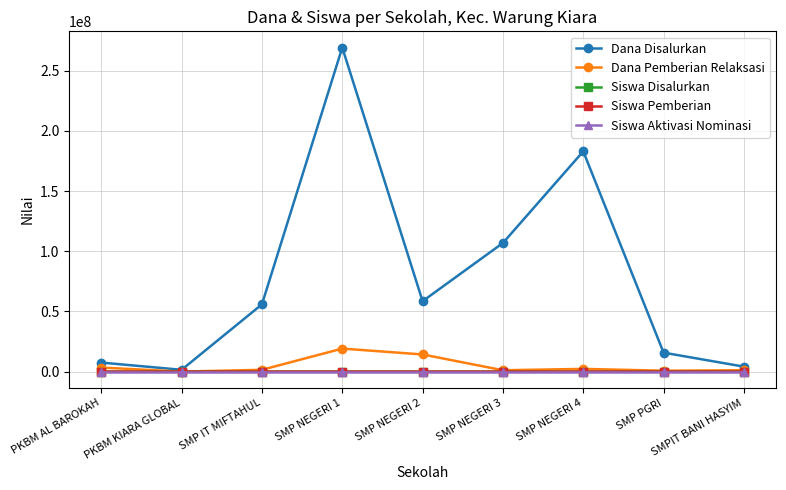

What is the difference between the highest and lowest values at PKBM KIARA GLOBAL?

1500000